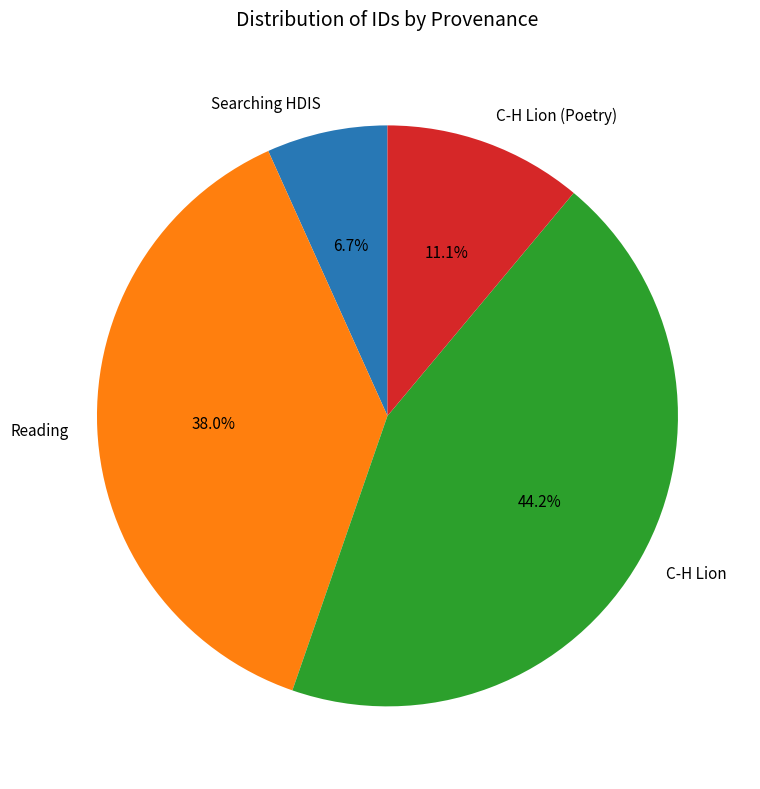

True or false: Reading accounts for 1% of the total.

False